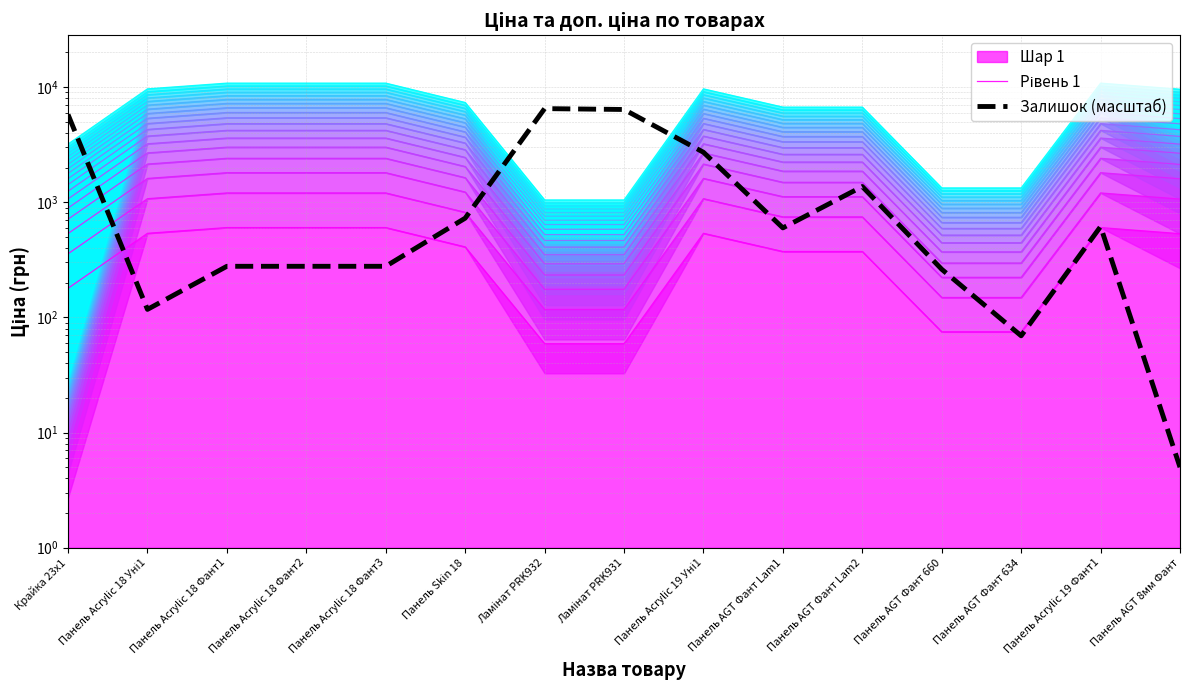

What is the sum of all Рівень 1 values?

5627.0